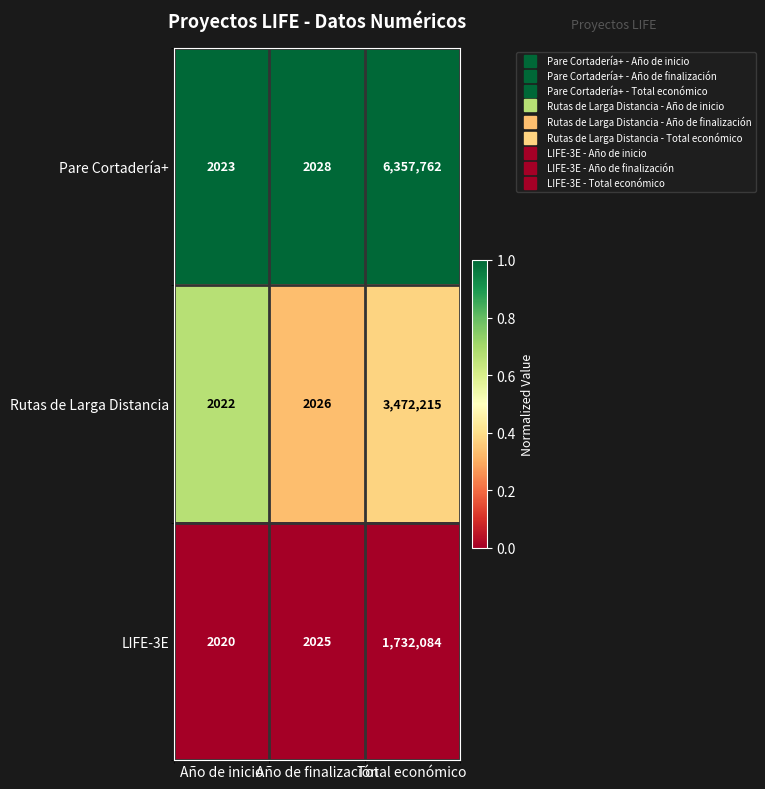

At which label does LIFE-3E reach its peak?

Total económico